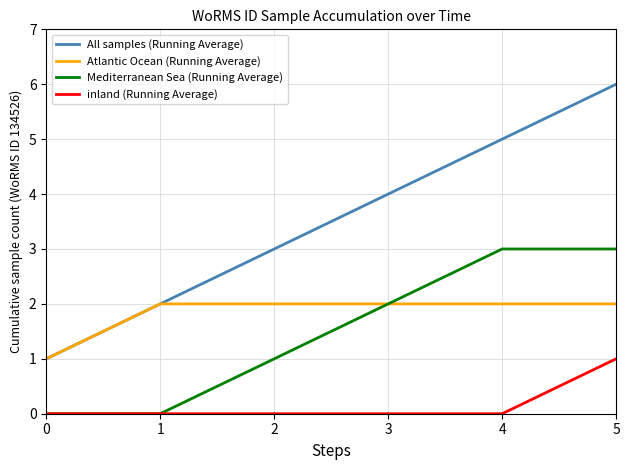

True or false: All samples (Running Average) has a value of 2 at 3.

False